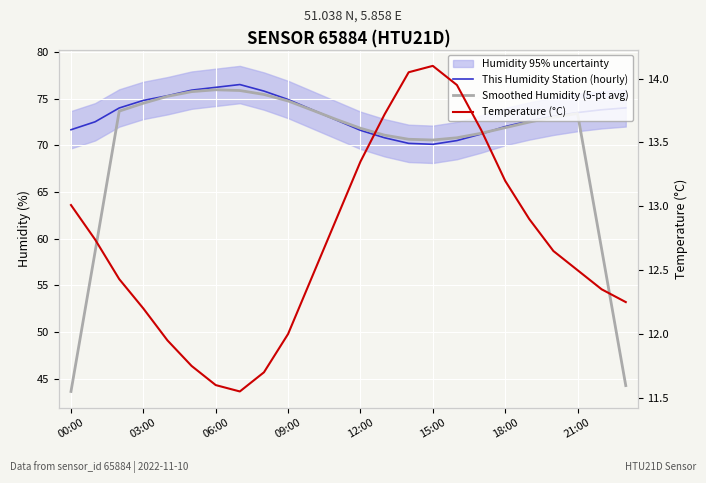

What is the difference between the maximum and minimum values in the Smoothed Humidity (5-pt avg) series?

32.3